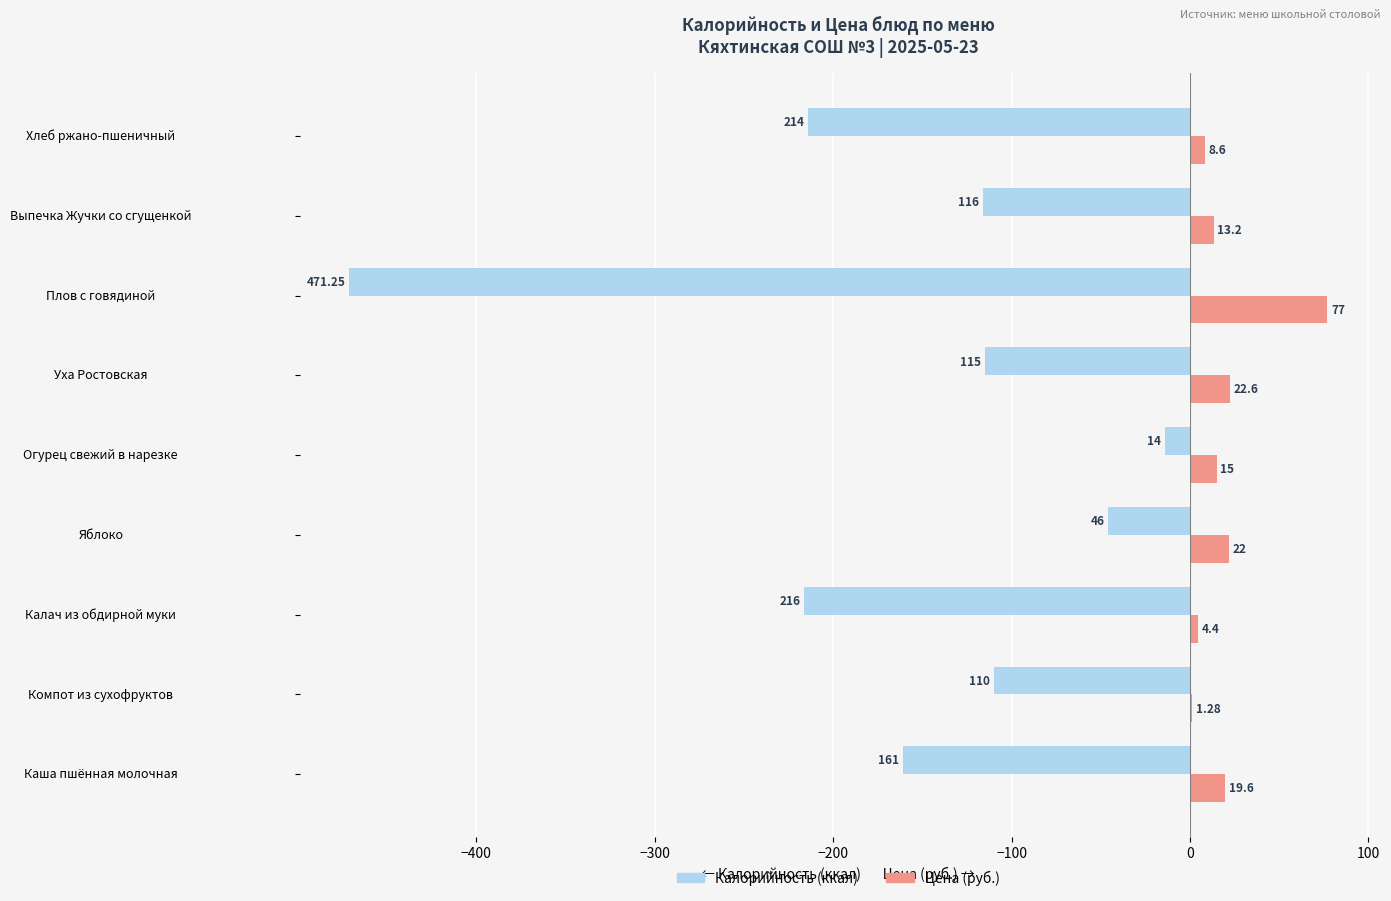

At which category is the sum across all series the highest?

Огурец свежий в нарезке